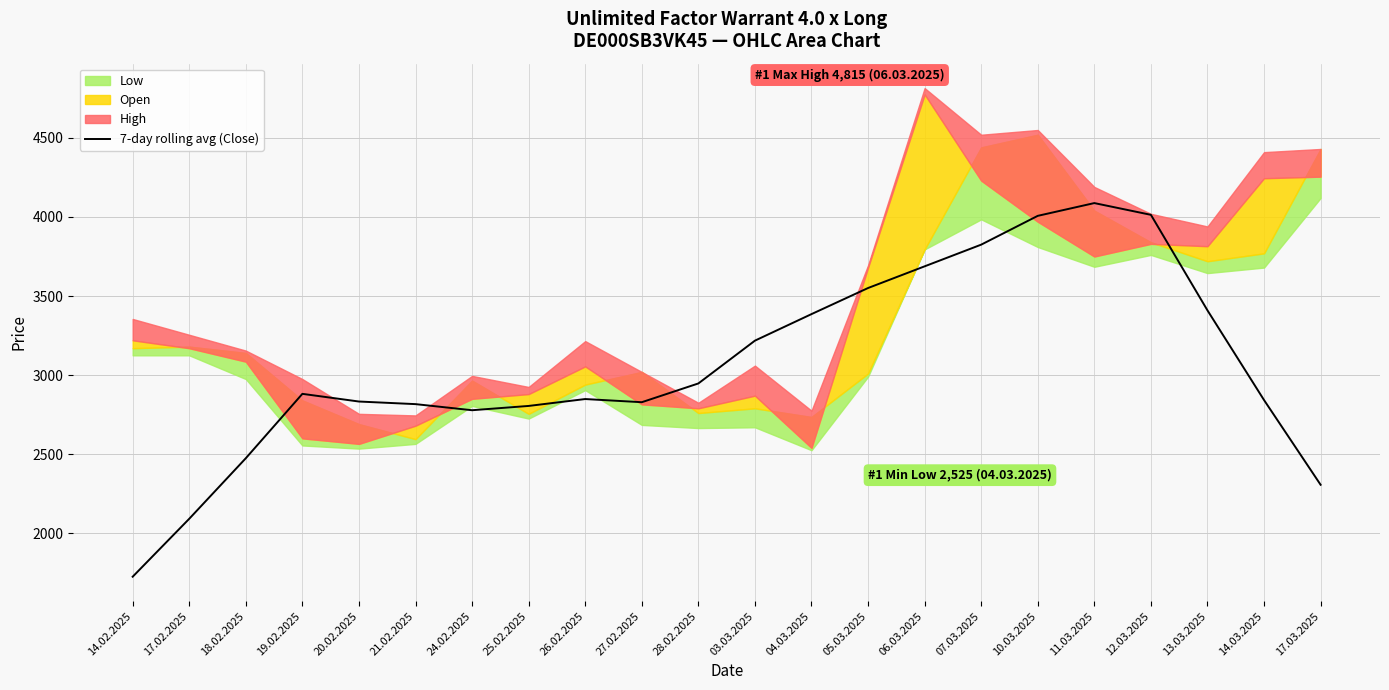

What value does the data have at 06.03.2025?

3687.9